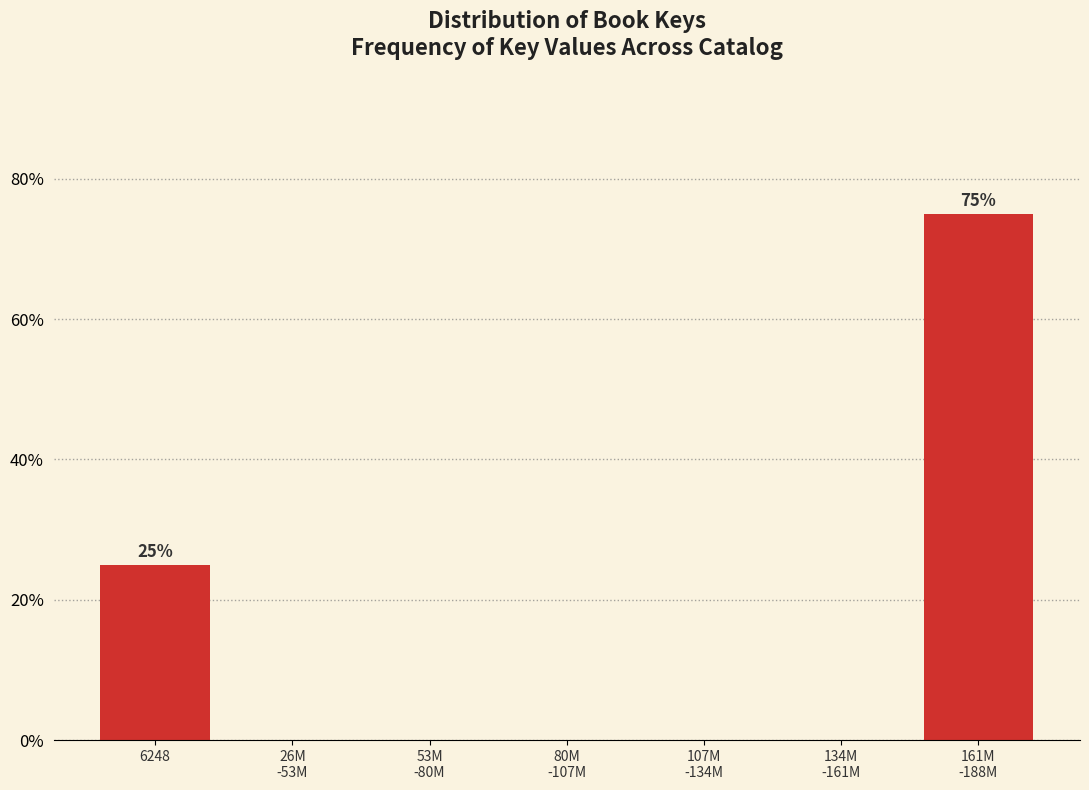

What is the greatest value displayed?

75